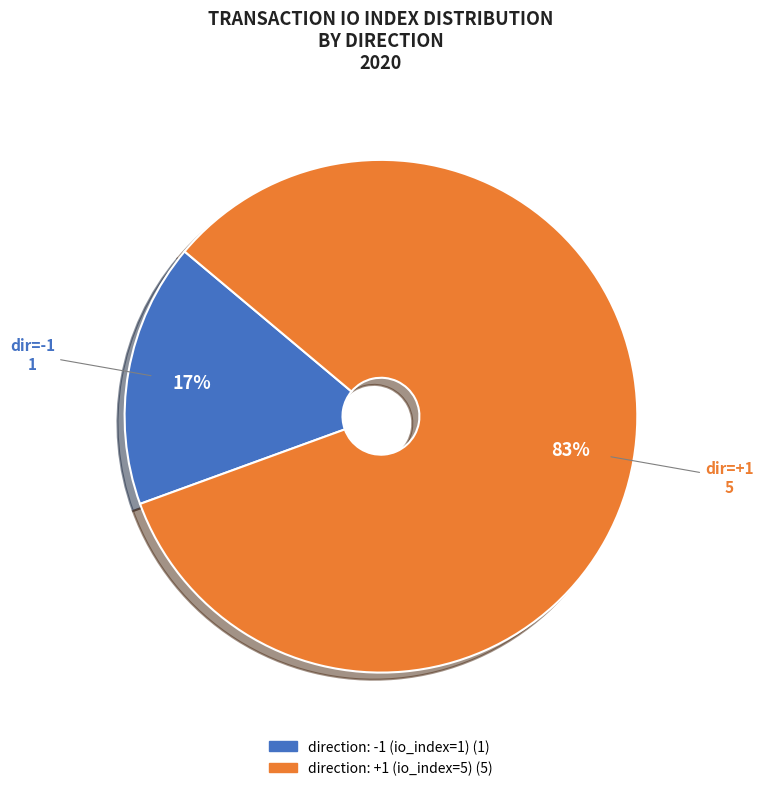

Does direction: +1 (io_index=5) represent more than half of the total?

Yes